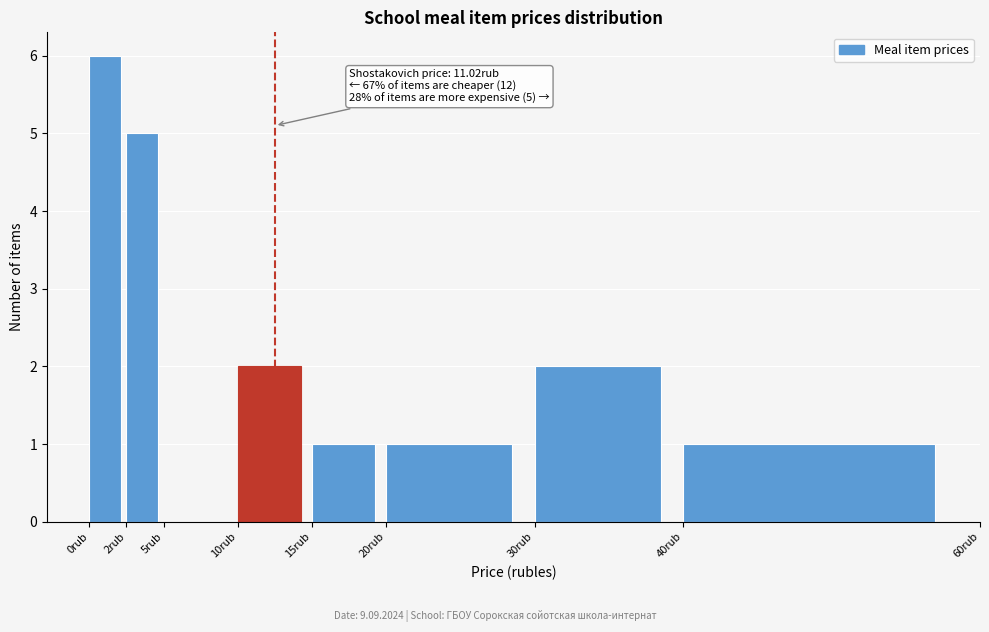

Over which range of the x-axis is the bar tallest?

0.0 to 2.5